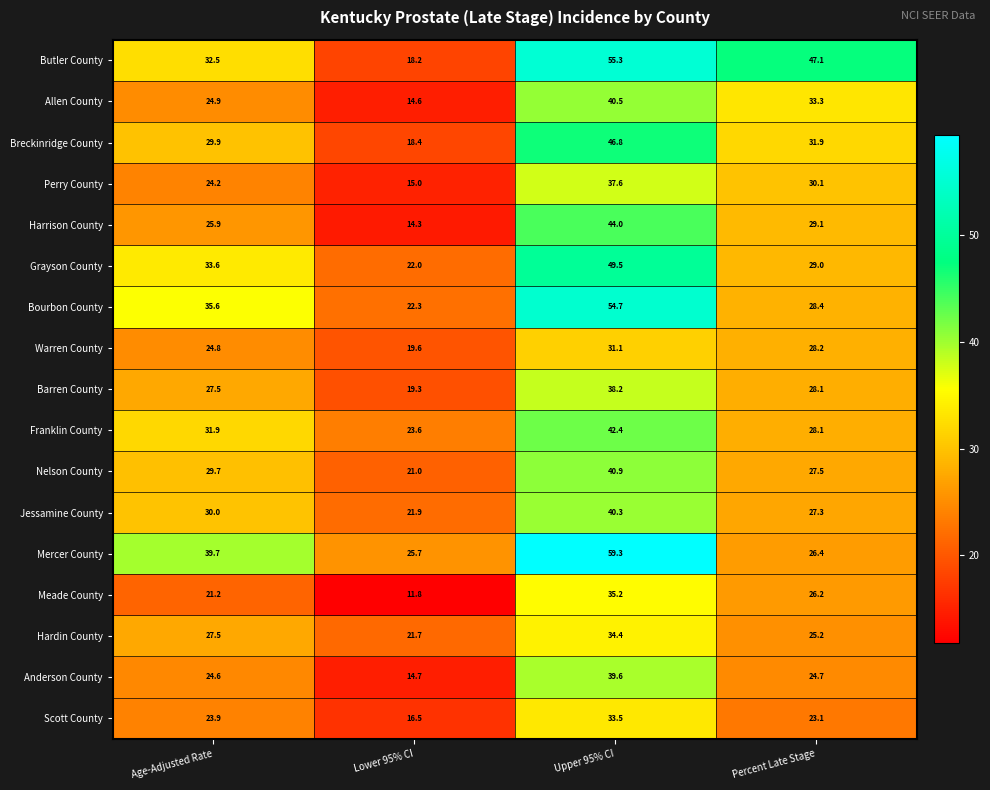

List the series in order of their peak value, highest first.

Mercer County, Butler County, Bourbon County, Grayson County, Breckinridge County, Harrison County, Franklin County, Nelson County, Allen County, Jessamine County, Anderson County, Barren County, Perry County, Meade County, Hardin County, Scott County, Warren County